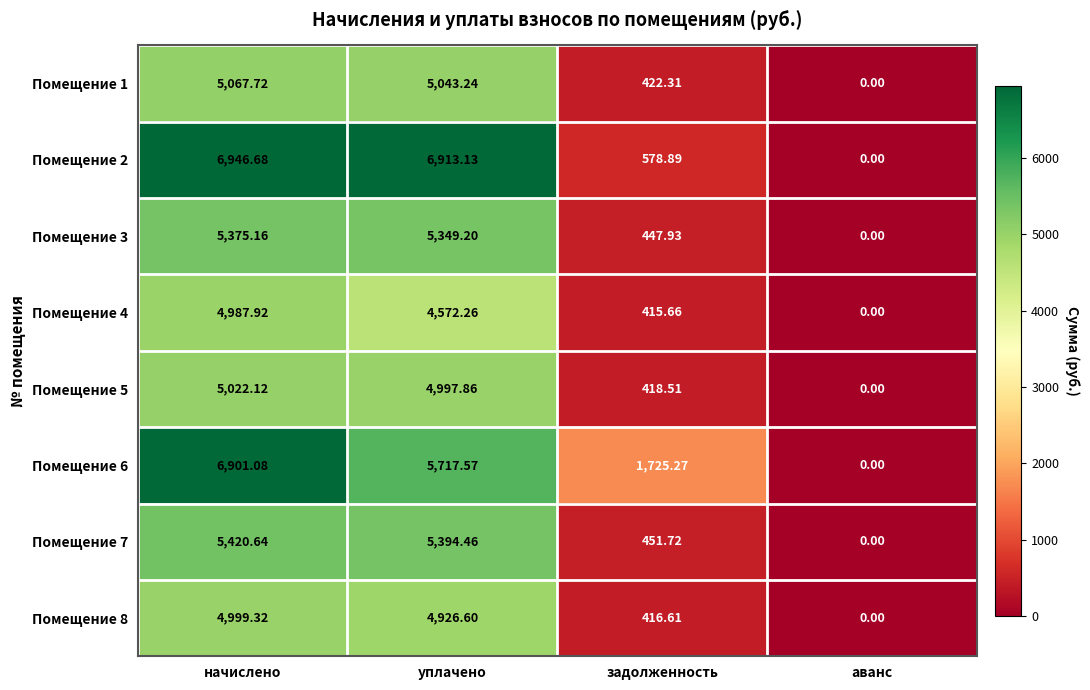

List the labels in order of Помещение 6 value, largest first.

начислено, уплачено, задолженность, аванс